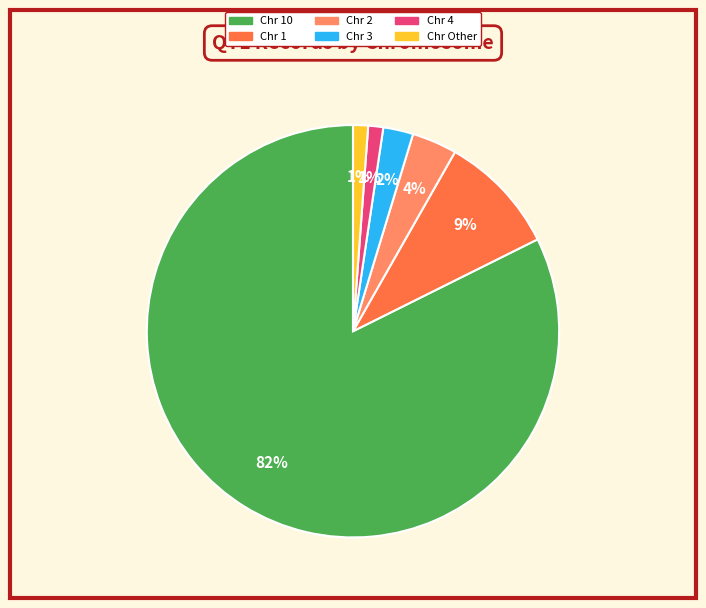

How many segments does this pie chart have?

6